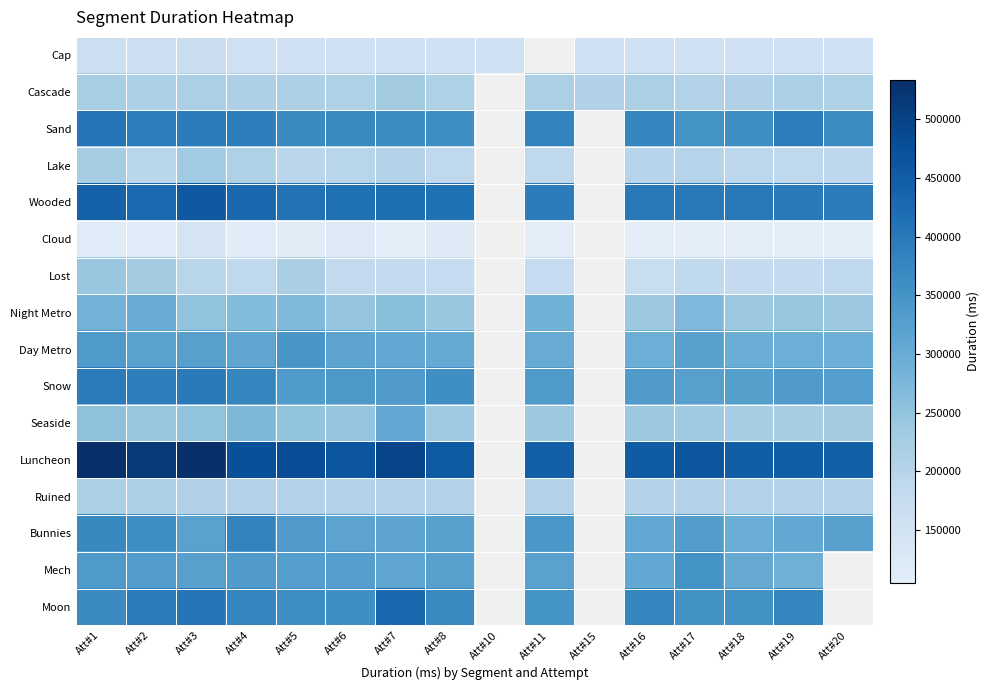

The value of Seaside at Att#4 is 275616.0. True or false?

True